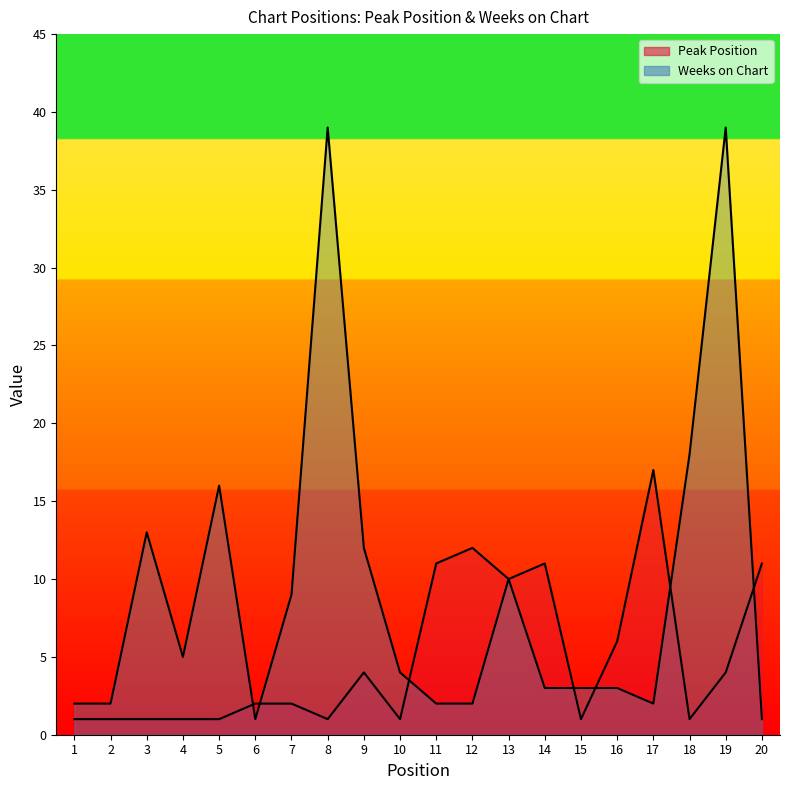

Reading right to left, what are all the values shown in this chart?

Peak Position: 11	4	1	17	6	1	11	10	12	11	1	4	1	2	2	1	1	1	1	1
Weeks on Chart: 1	39	18	2	3	3	3	10	2	2	4	12	39	9	1	16	5	13	2	2